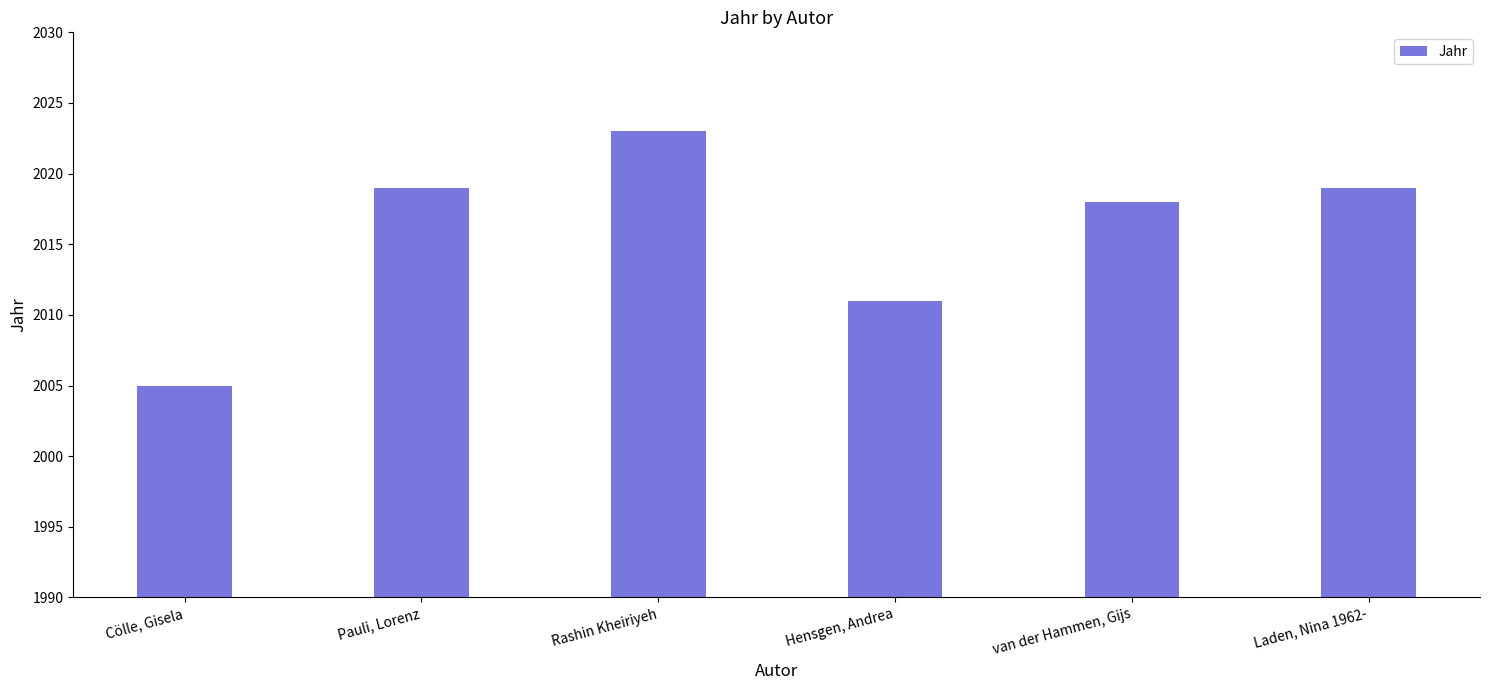

Where is the data nearest to the value 2014?

Hensgen, Andrea